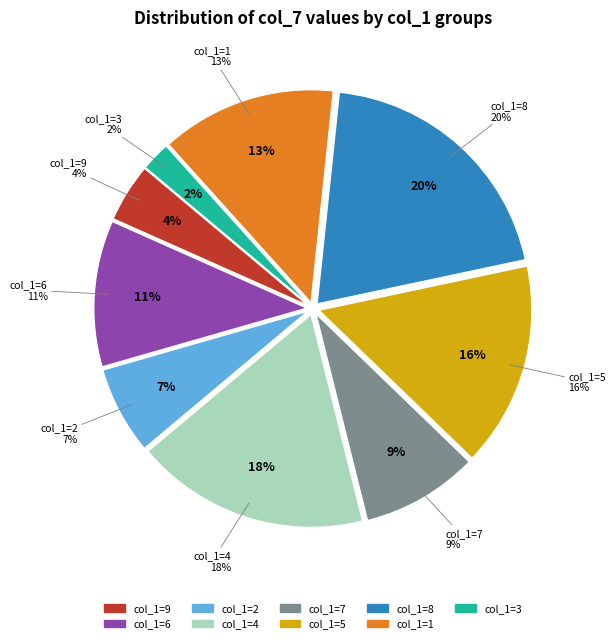

Does any single category account for the majority?

No